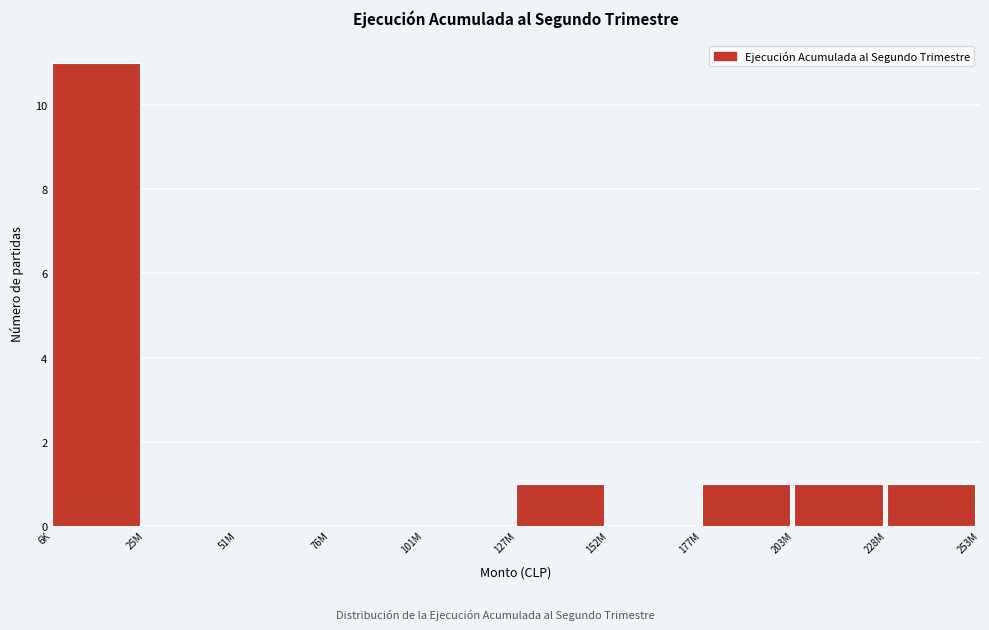

Reading left to right, list all the values displayed in this chart.

6K=11	25M=0	51M=0	76M=0	101M=0	127M=1	152M=0	177M=1	203M=1	228M=1